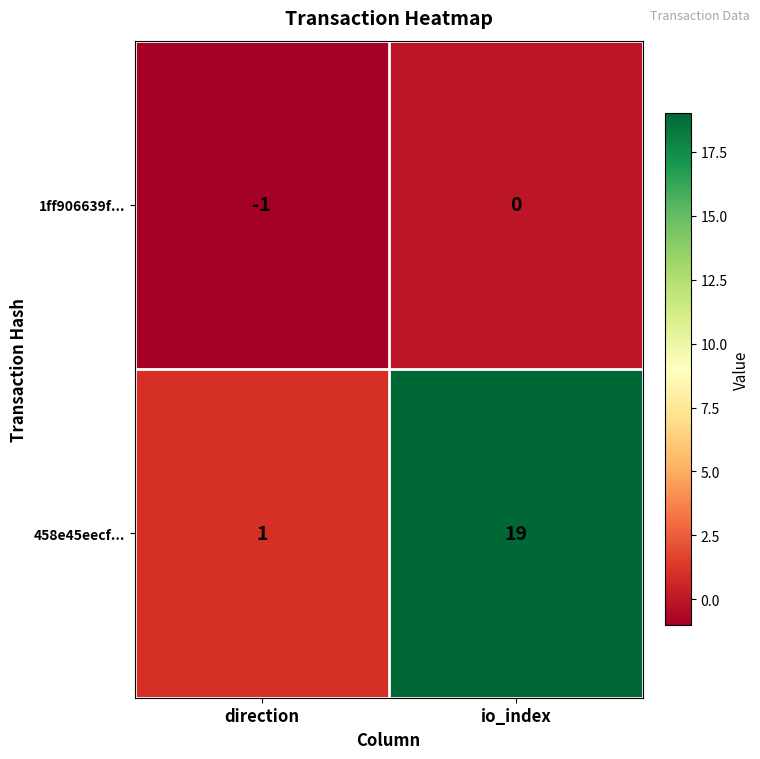

Read the 458e45eecf... value at io_index, to the nearest 5.

20